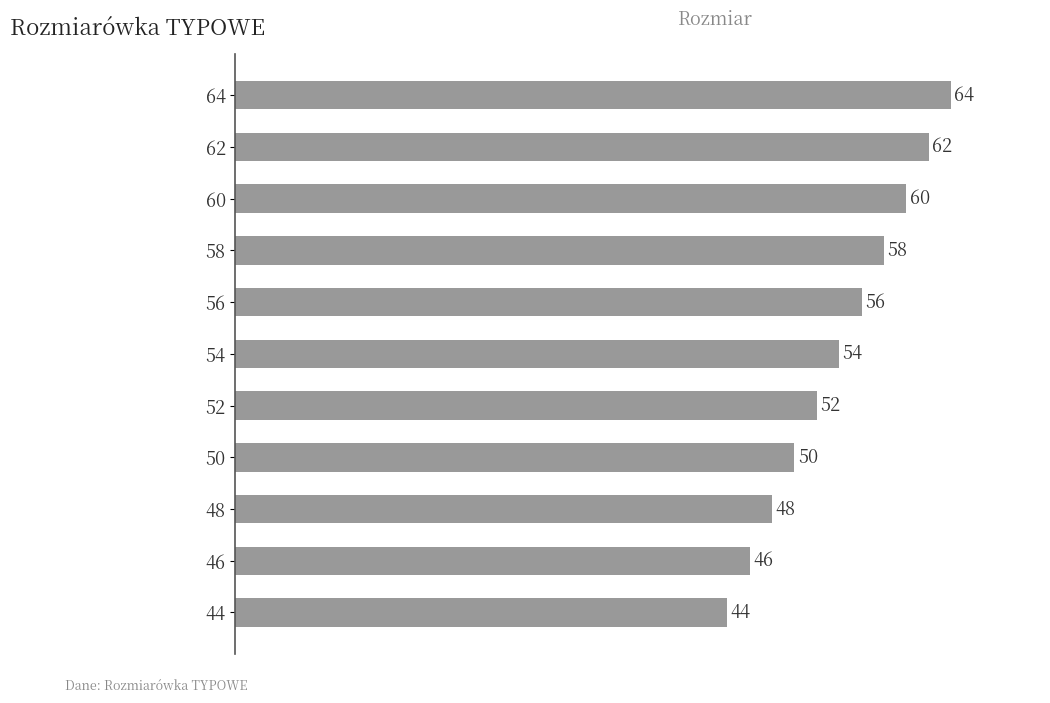

Reading bottom to top, transcribe all the data shown in this chart.

44	46	48	50	52	54	56	58	60	62	64